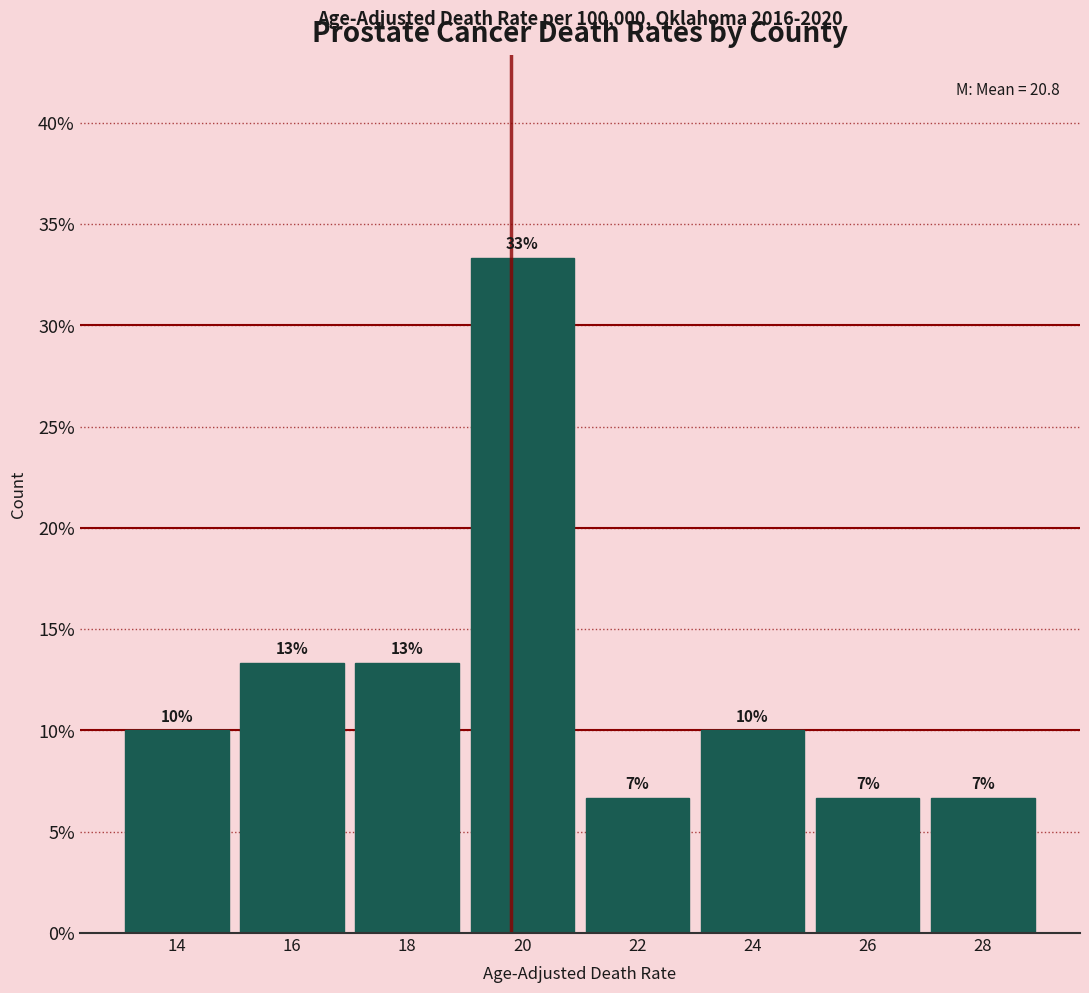

Does the chart contain any negative values?

No